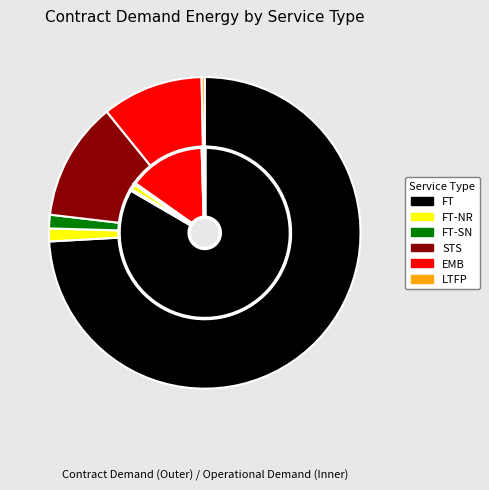

Which series has the largest range (max minus min)?

Contract Demand (GJ/d)